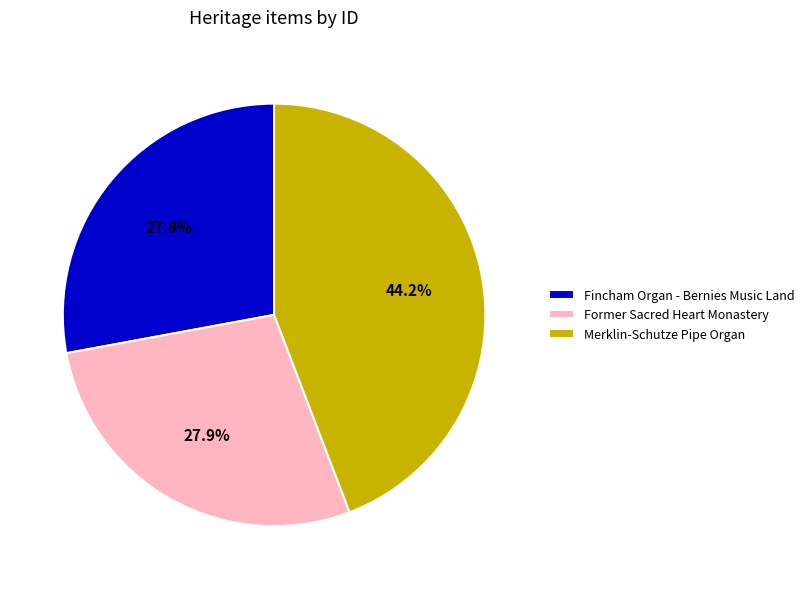

How many segments does this pie chart have?

3